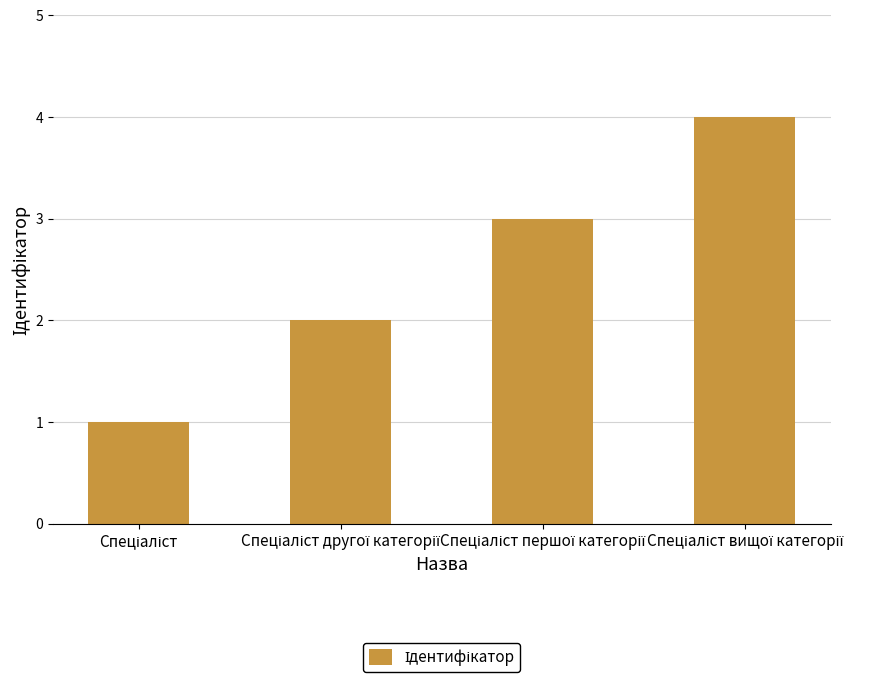

What is the greatest value displayed?

4